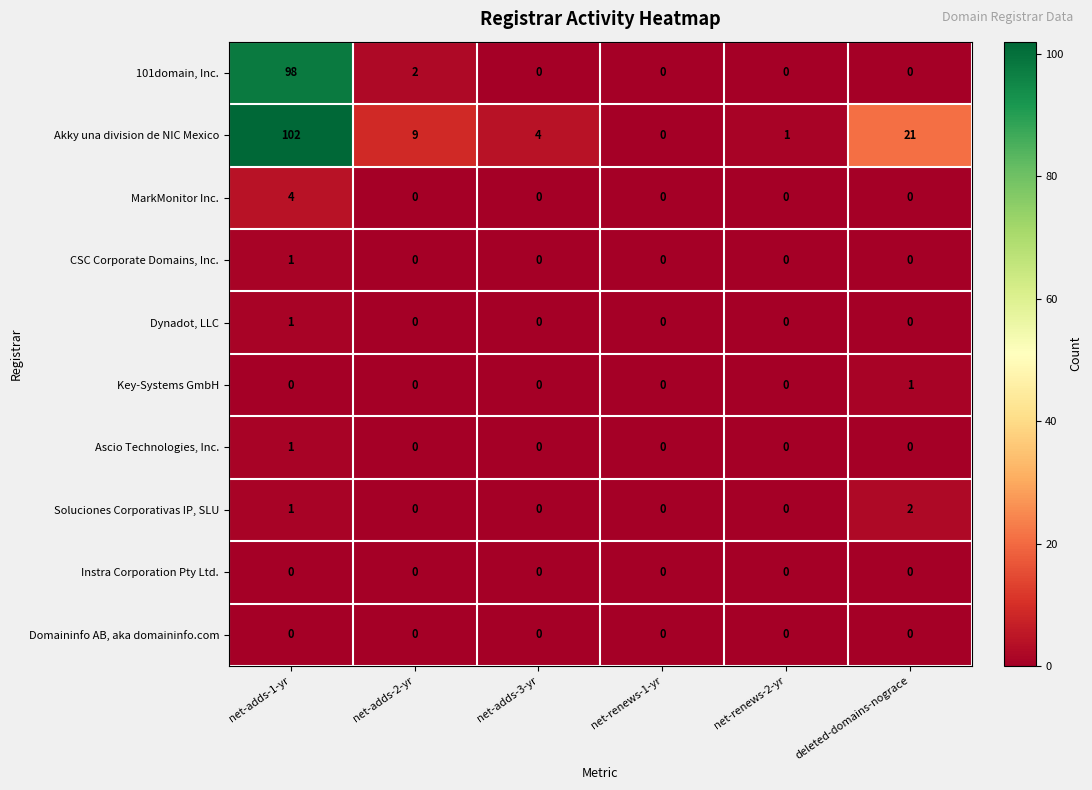

Between net-adds-1-yr and net-renews-1-yr, which series saw the biggest shift?

Akky una division de NIC Mexico